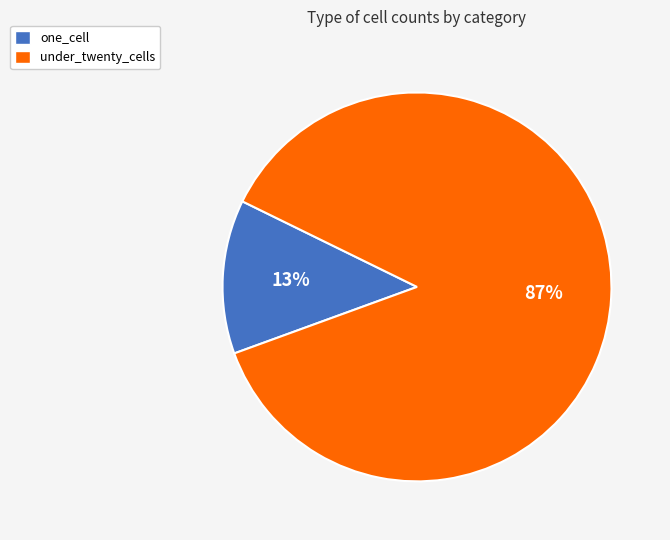

Rank the categories by value from lowest to highest.

one_cell, under_twenty_cells